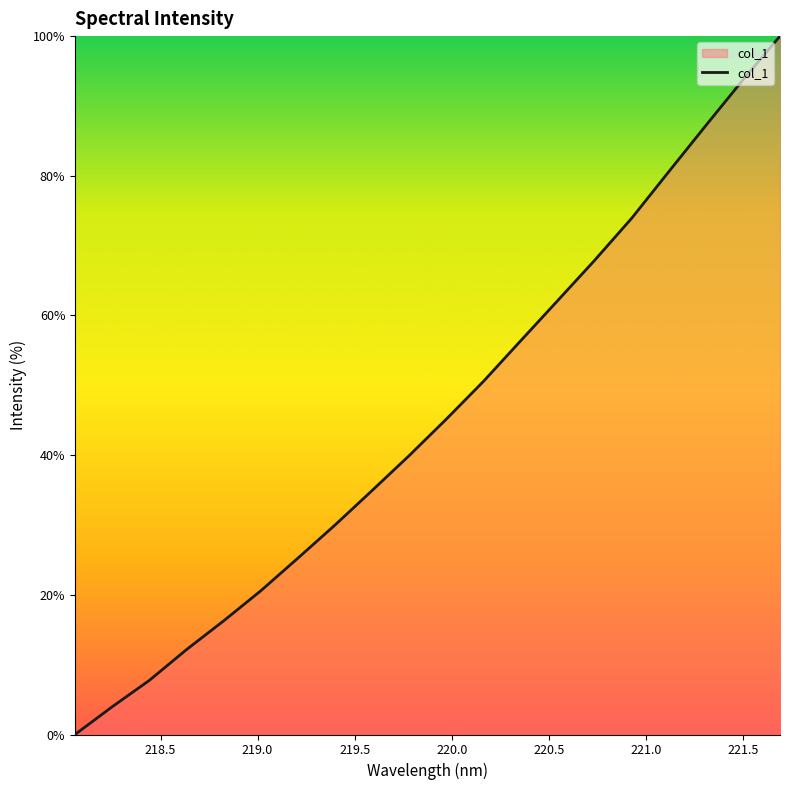

What is the greatest value displayed?

100.0